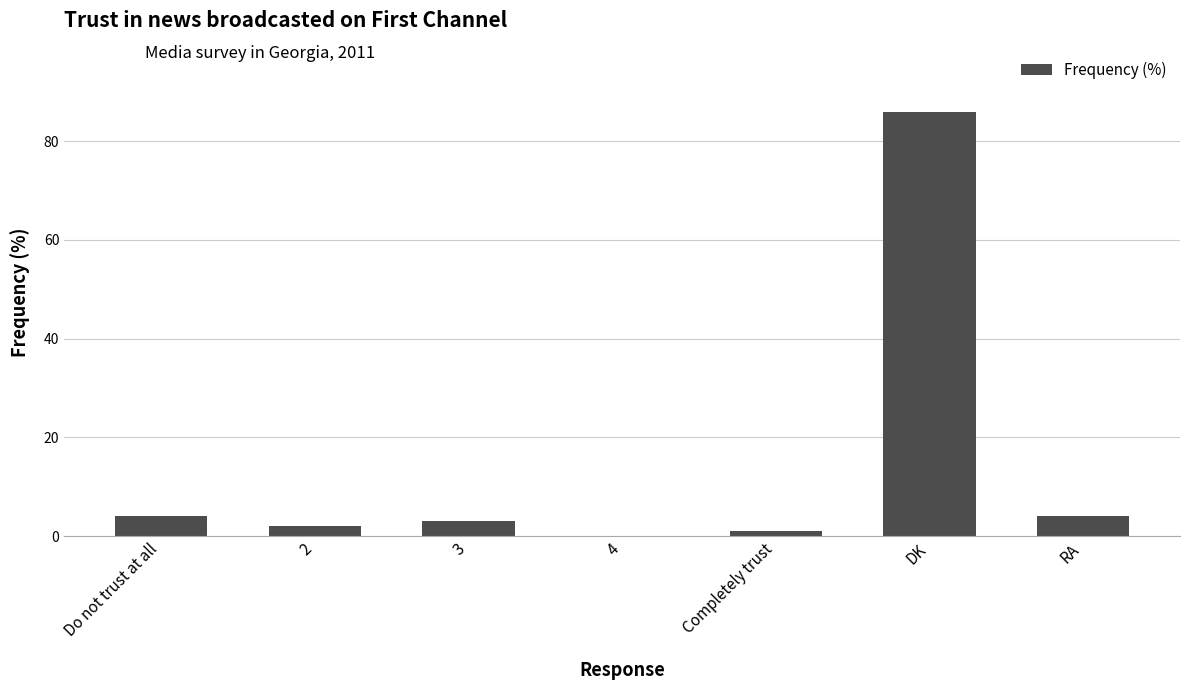

What is the average value?

14